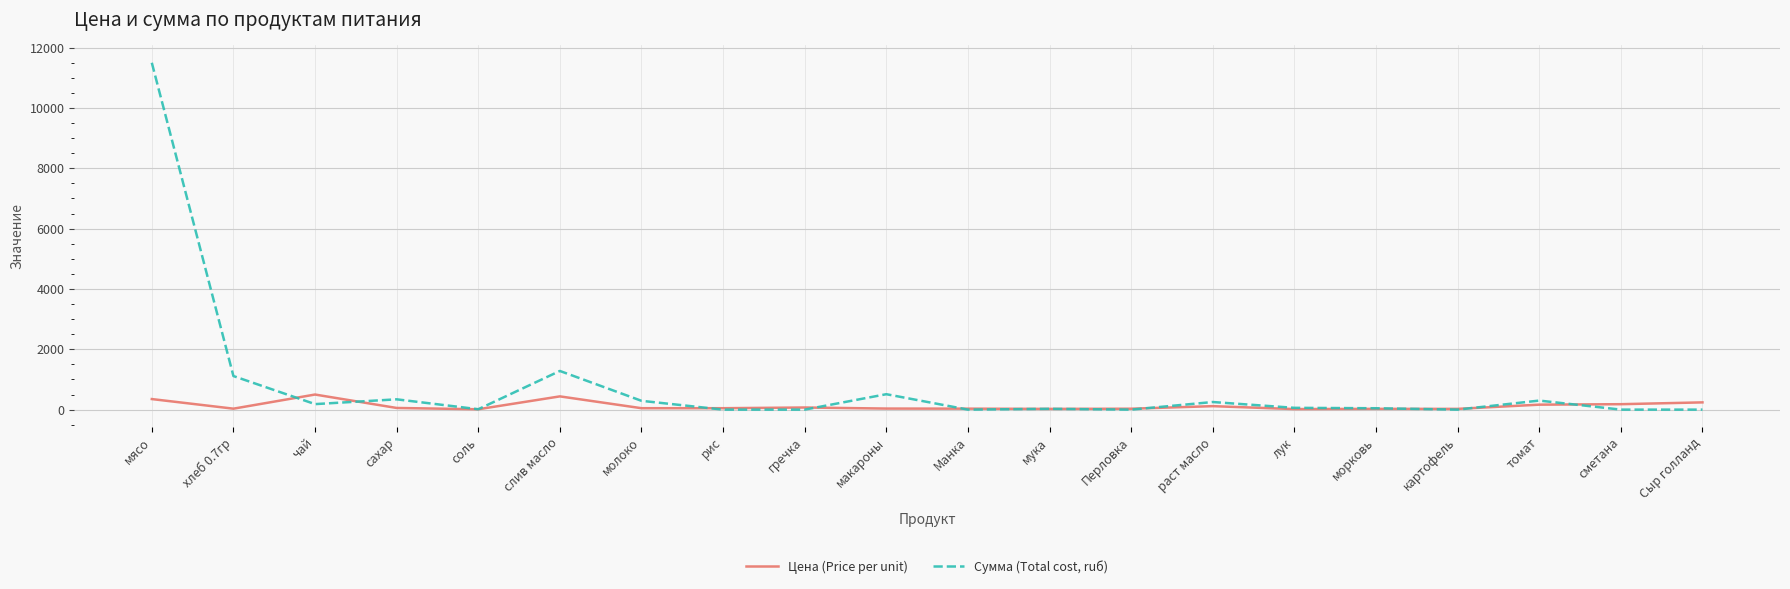

Does the chart have visible grid lines?

Yes